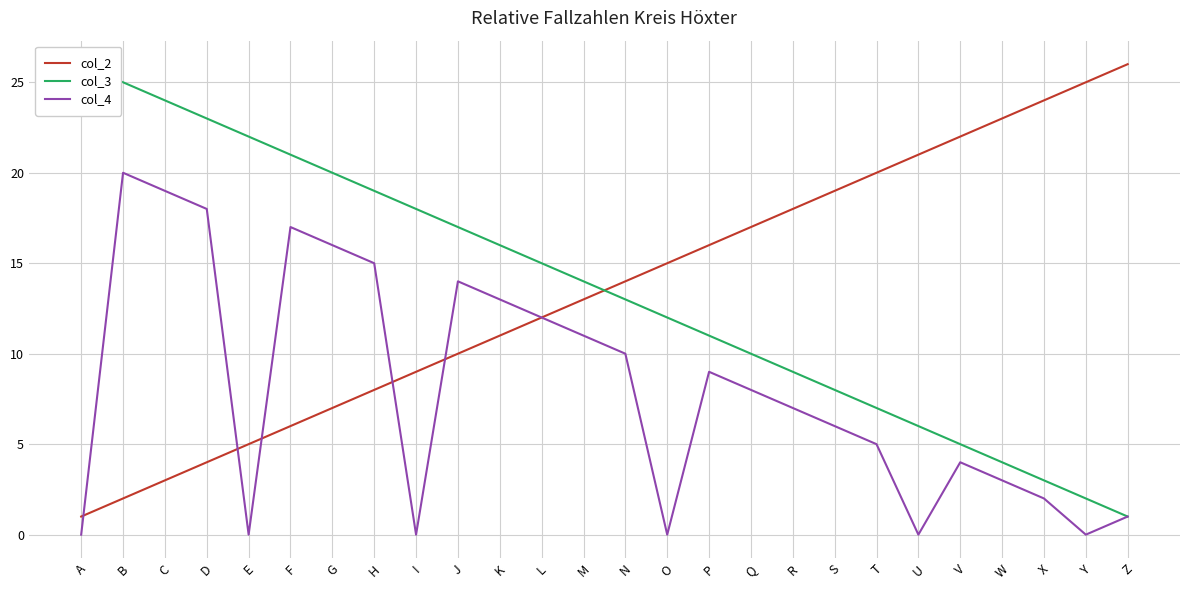

How many data points in col_2 are above 14?

12